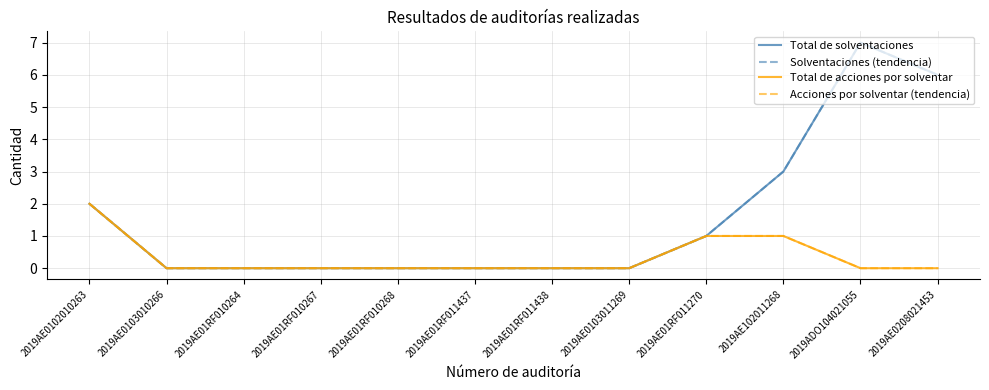

What is the difference between the maximum and minimum values in the Solventaciones (tendencia) series?

7